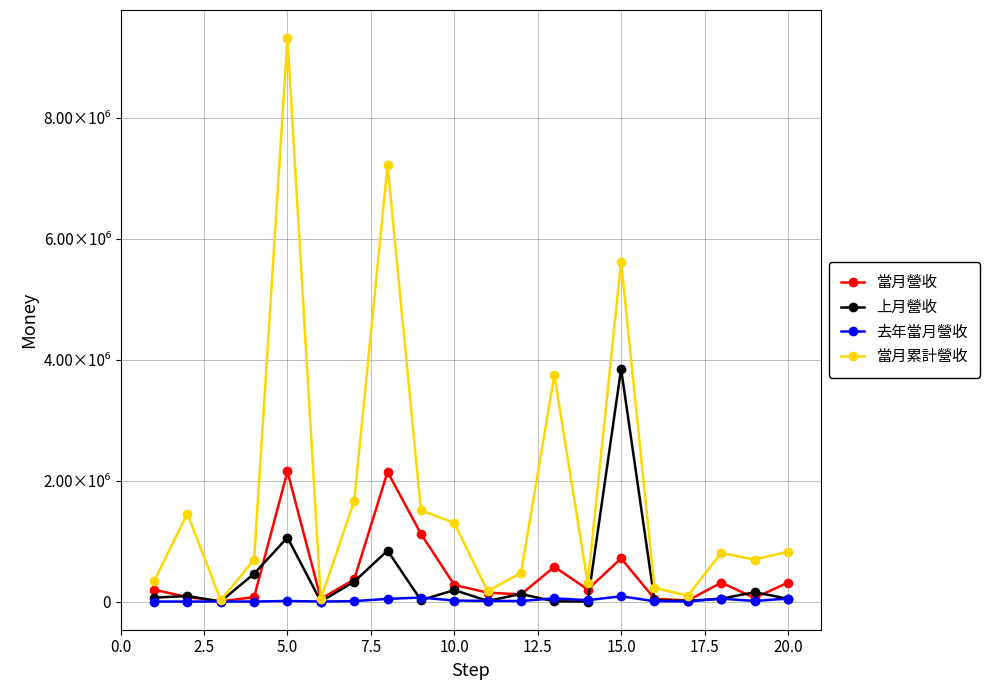

Is this an area chart (filled region under the line)?

No